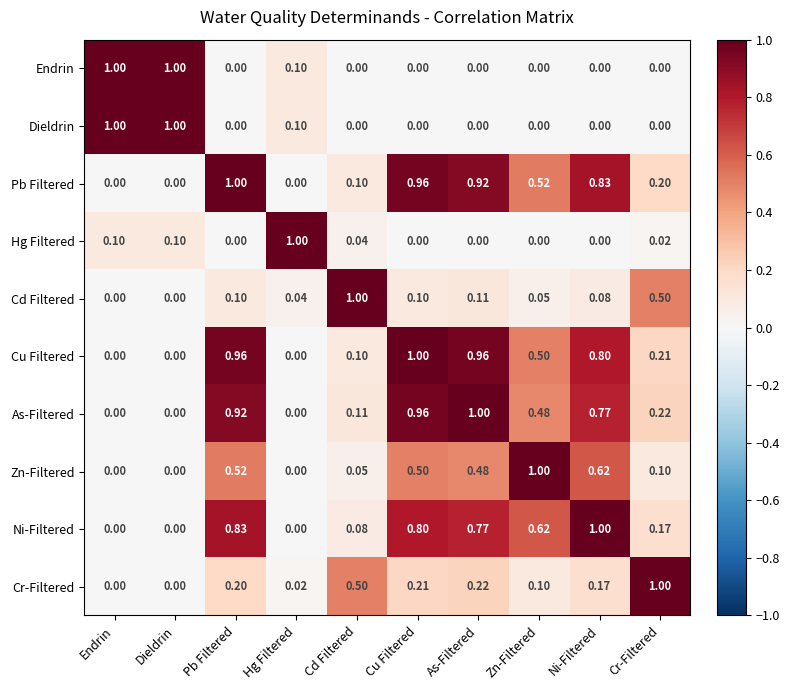

At which label does Hg Filtered reach its peak?

Hg Filtered